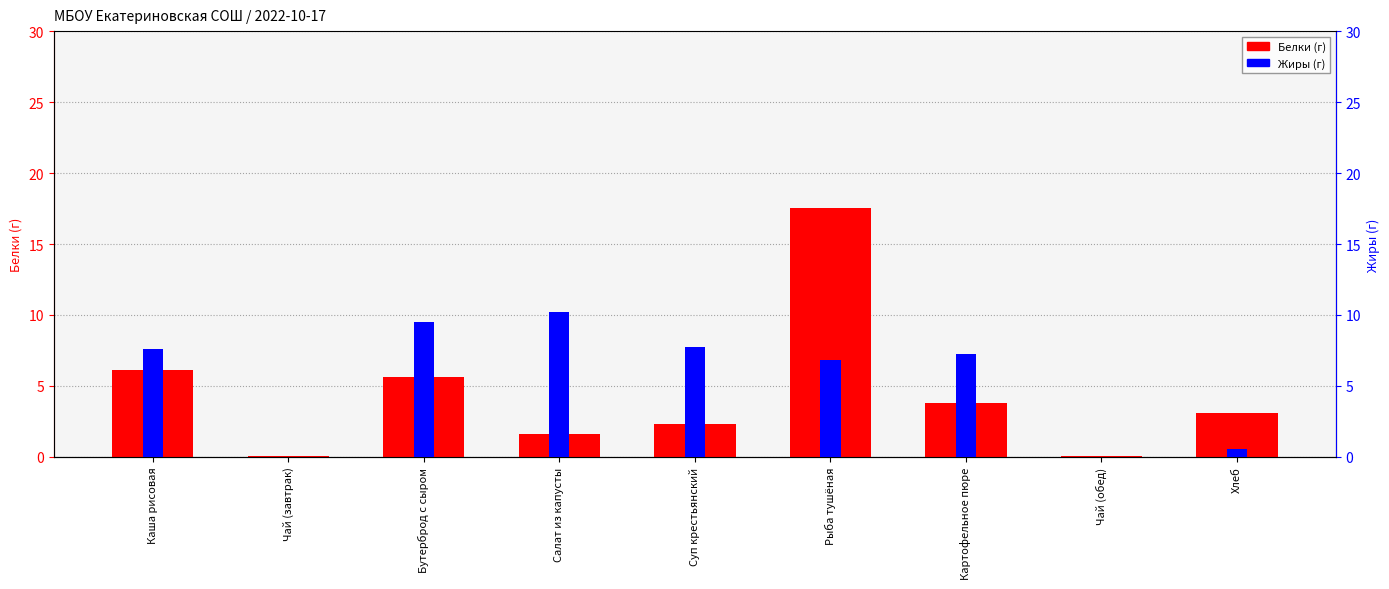

What is the value of the Жиры (г) bar at the 1st from the left?

7.6